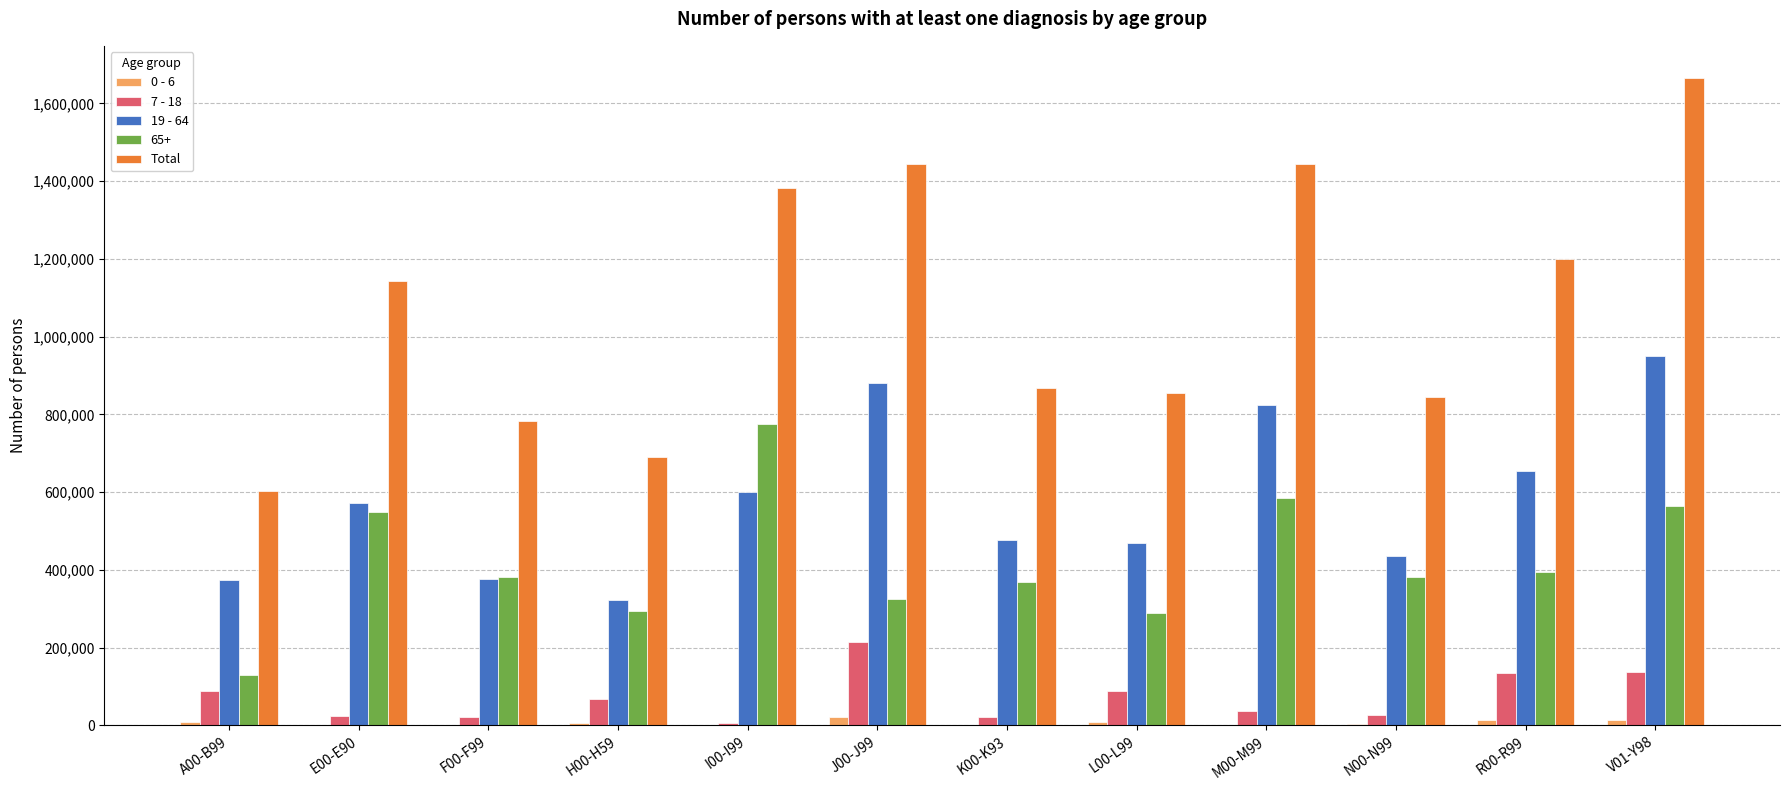

Which category has the highest value across all series?

V01-Y98